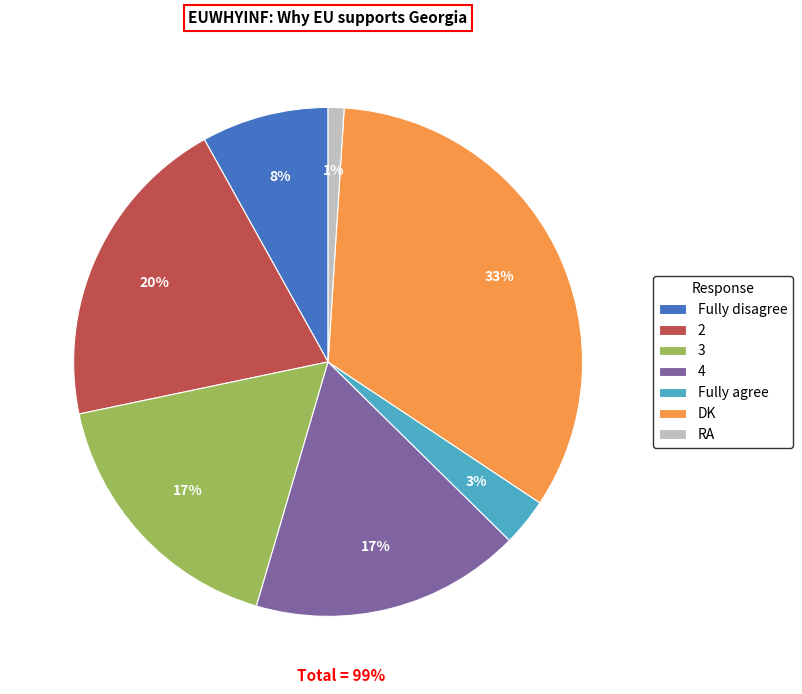

Is the sum of 3 and Fully agree greater than half?

No